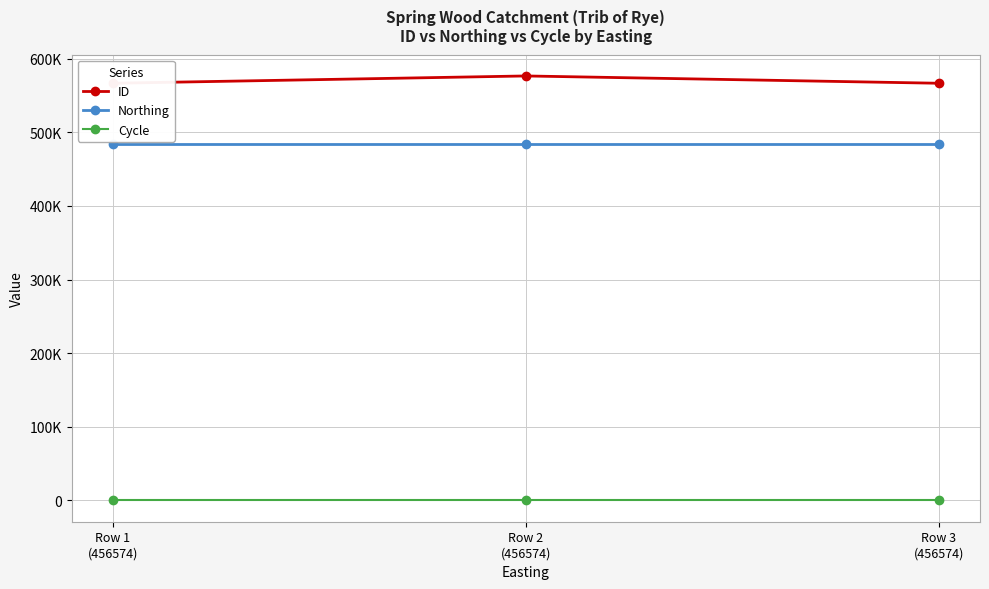

Read the ID value at Row 1
(456574), to the nearest 10.

566550